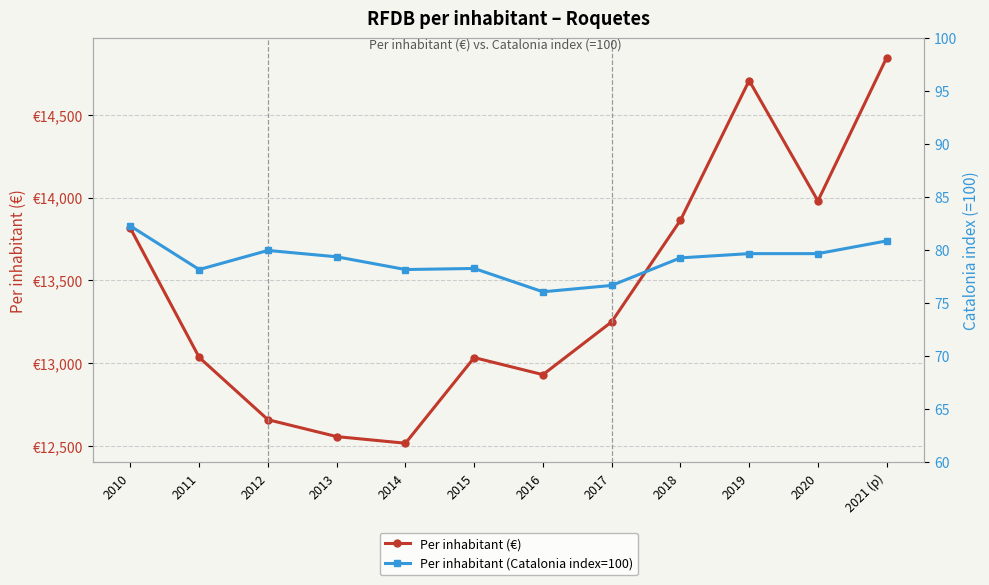

How many interior local peaks does the Per inhabitant (Catalonia index=100) series have?

2